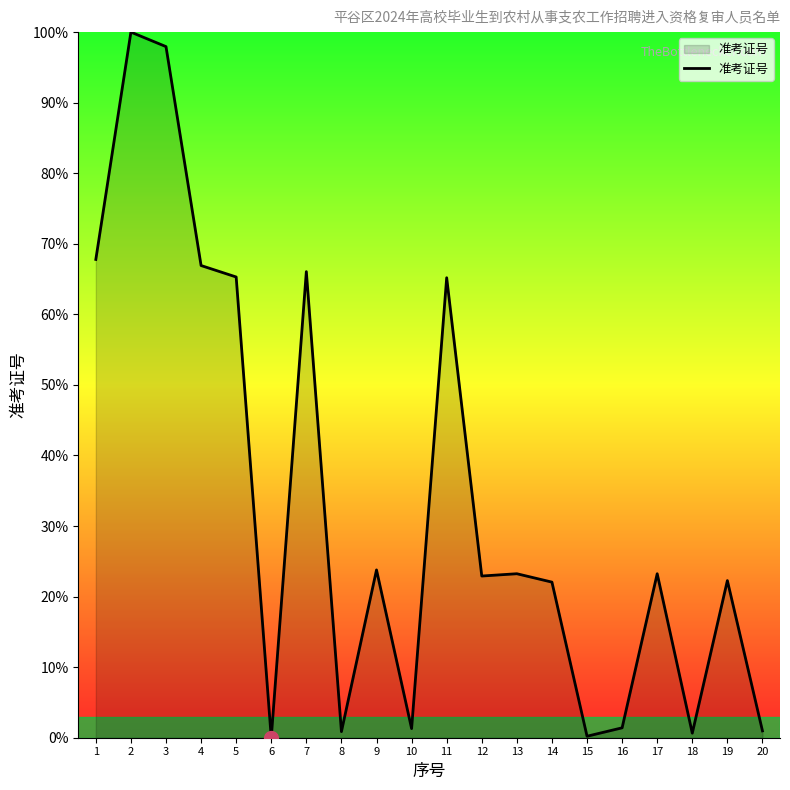

The chart shows a value of 0.6 at 18. True or false?

True